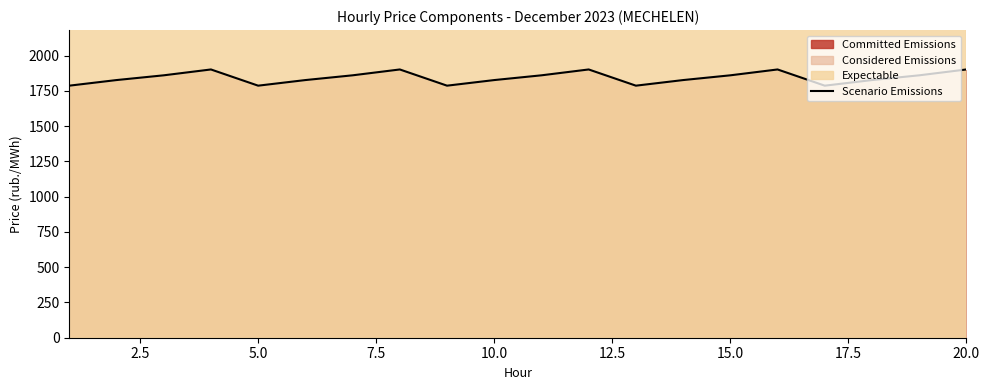

Reading left to right, list all the values displayed in this chart.

1787.6	1827.3	1861.0	1902.5	1787.6	1827.3	1861.0	1902.5	1787.6	1827.3	1861.0	1902.5	1787.6	1827.3	1861.0	1902.5	1787.6	1827.3	1861.0	1902.5